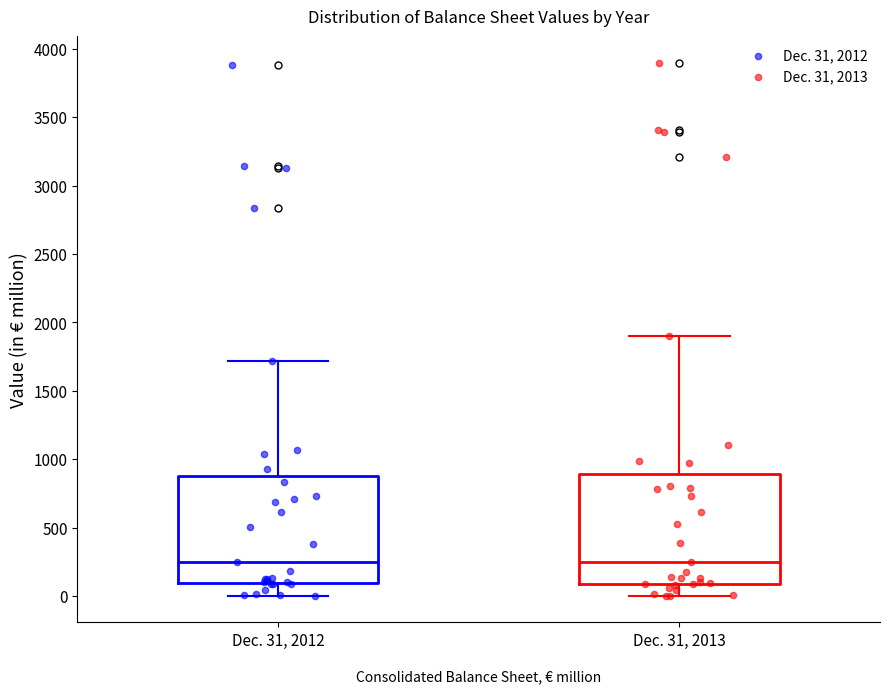

Reading left to right, read every box against the y-axis: the position of its median line, the range the box covers, and the ends of its whiskers. The values are not printed on the chart, so give them approximately, as read against the axis.

Dec. 31, 2012: median 250, box 100 to 900, whiskers 0 to 1700
Dec. 31, 2013: median 250, box 100 to 900, whiskers 0 to 1900